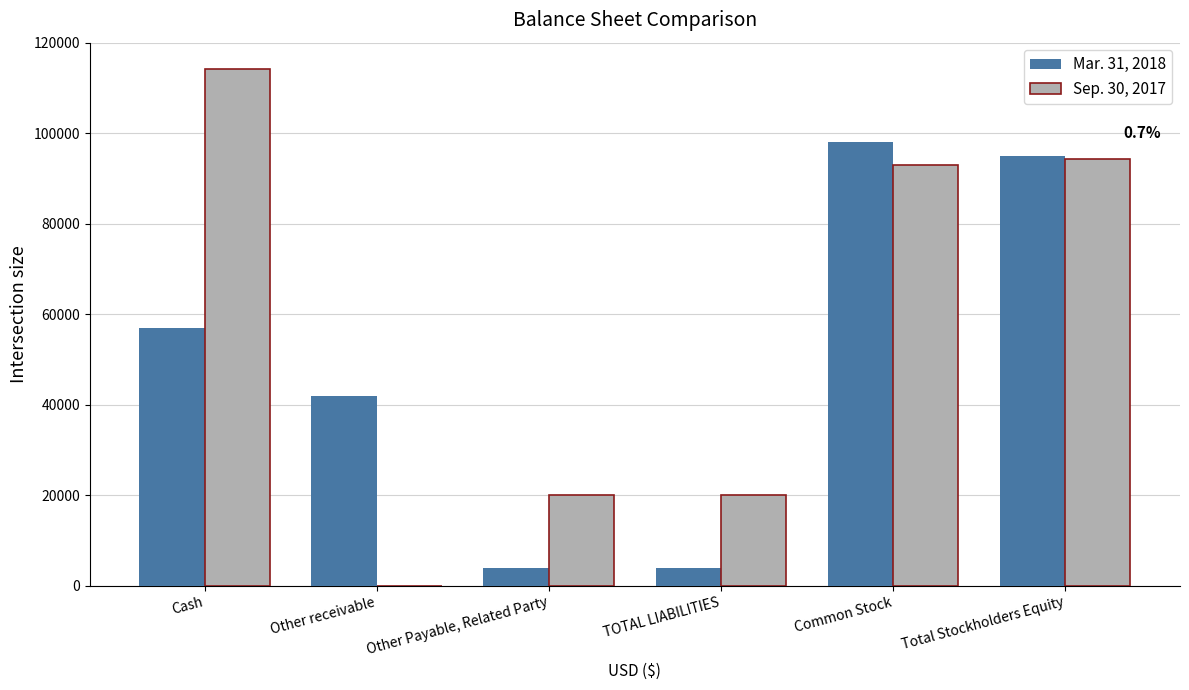

The Mar. 31, 2018 series shows 163948 at Total Stockholders Equity. True or false?

False